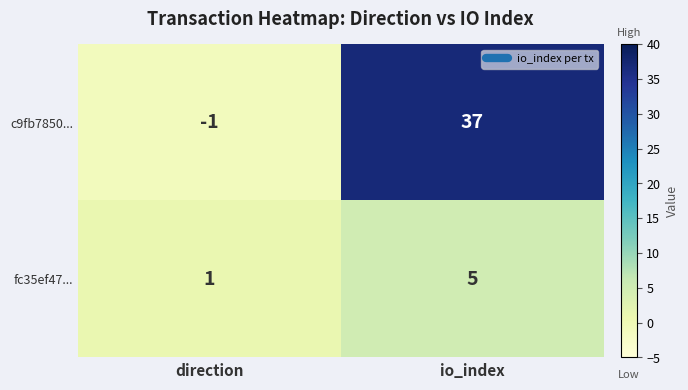

How many series are shown in this chart?

2